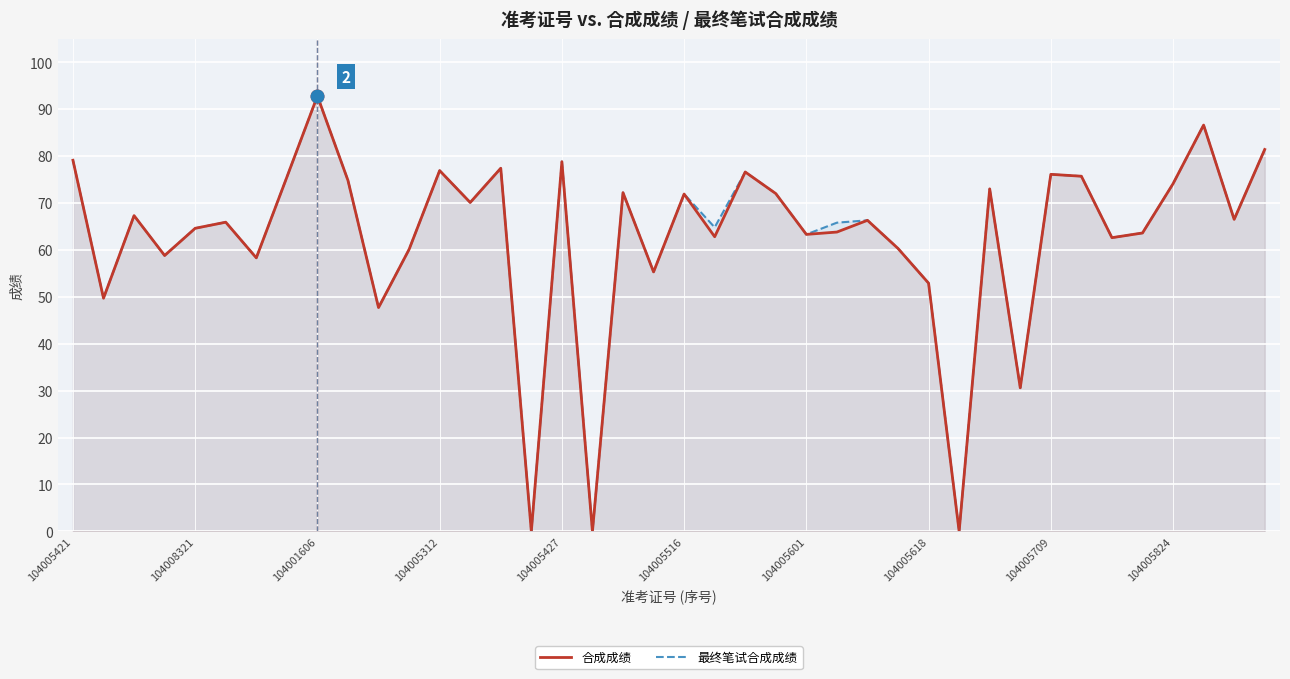

Which label corresponds to the largest value in the chart?

104001606